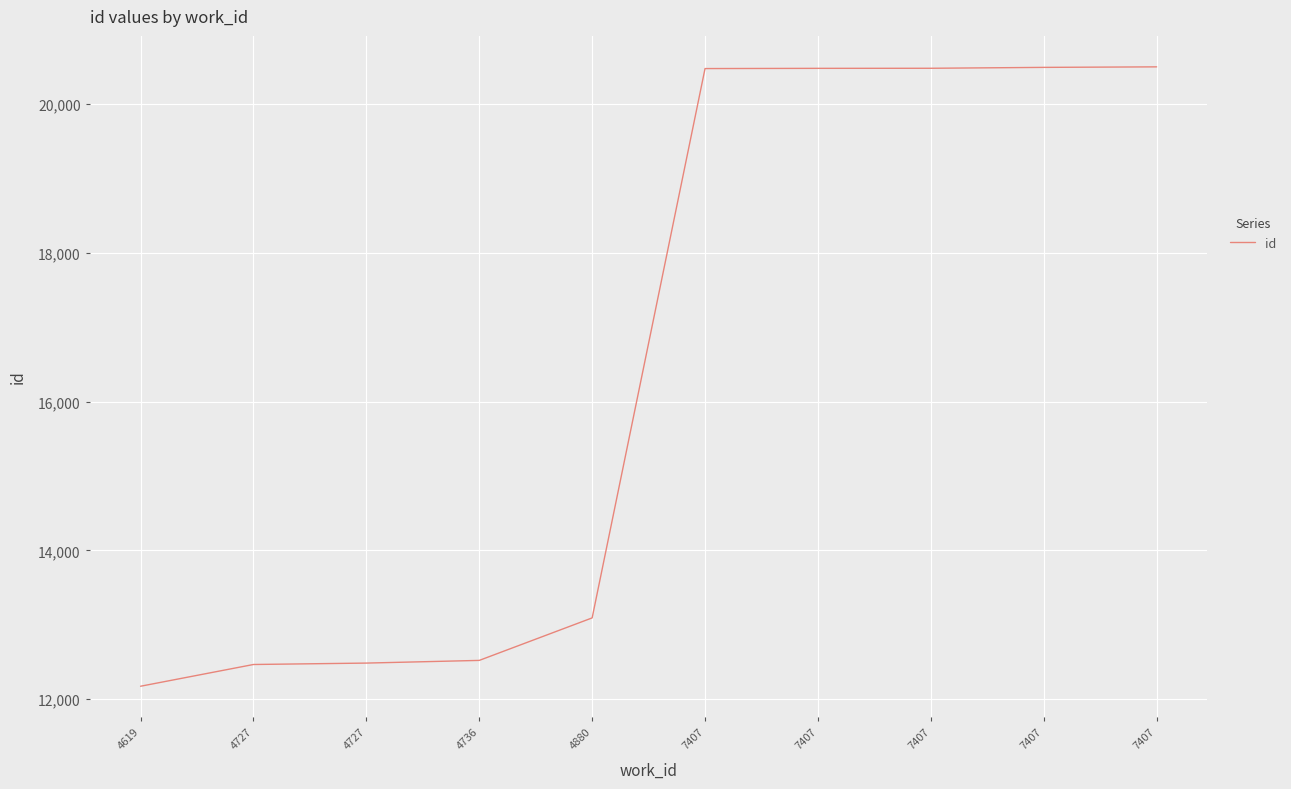

At which label does the data first exceed 20473?

7407